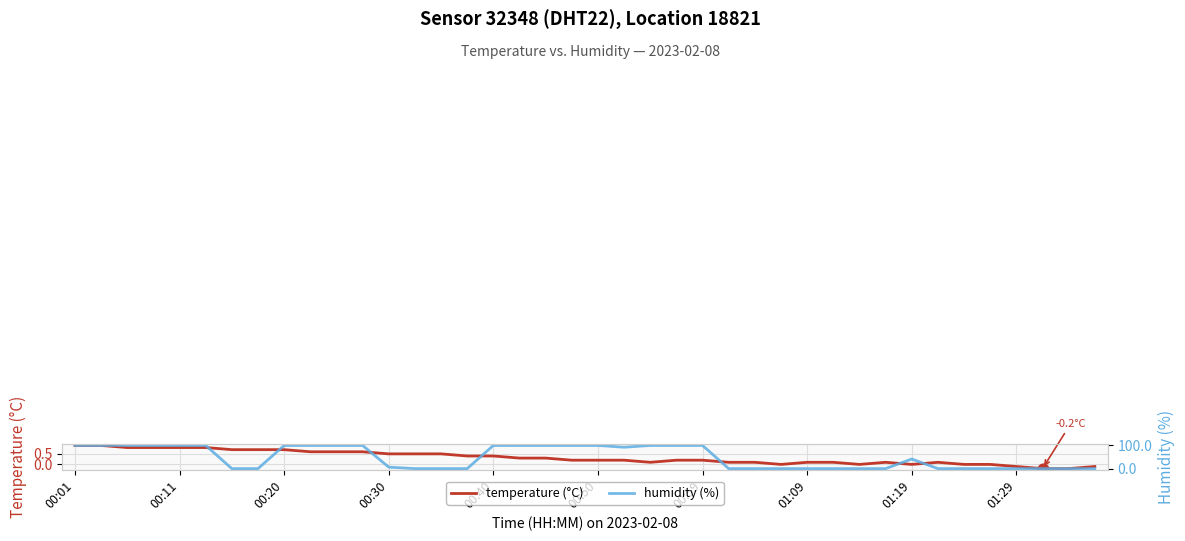

Which series reaches the maximum Y coordinate?

humidity (%)